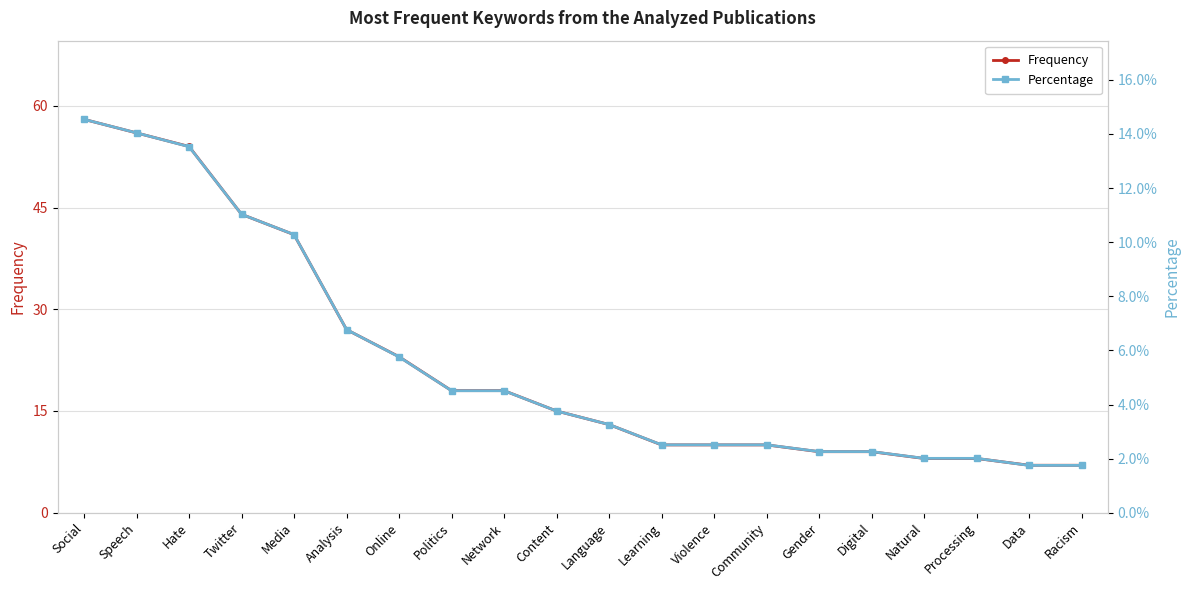

Which series has the largest total across all categories?

Frequency